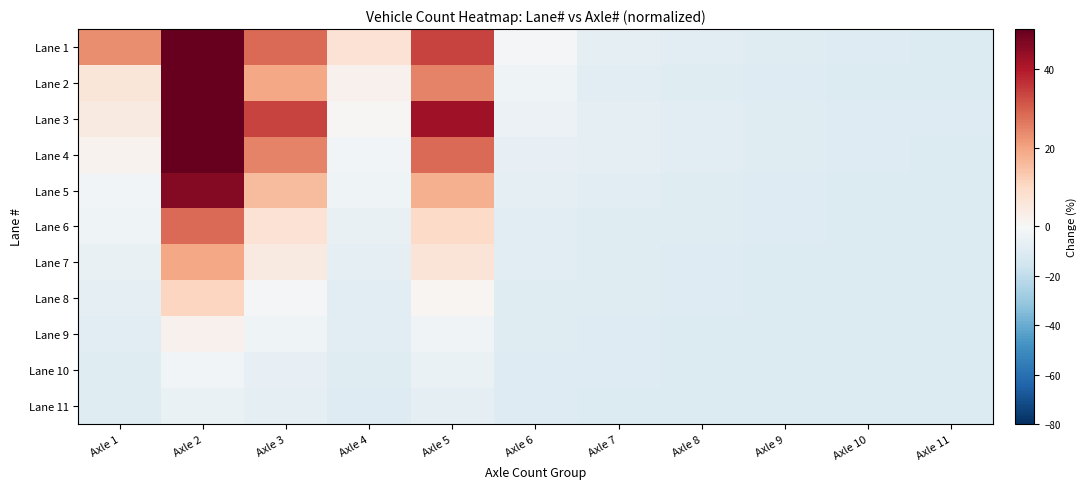

Reading right to left, what are all the values shown in this chart?

Lane 1: Axle 11=-10.7	Axle 10=-10.3	Axle 9=-9.9	Axle 8=-9.1	Axle 7=-7.5	Axle 6=-1.5	Axle 5=33.8	Axle 4=7.2	Axle 3=28.2	Axle 2=113.1	Axle 1=23.1
Lane 2: Axle 11=-10.7	Axle 10=-10.7	Axle 9=-10.3	Axle 8=-9.5	Axle 7=-8.3	Axle 6=-3.5	Axle 5=24.6	Axle 4=2.0	Axle 3=19.5	Axle 2=67.9	Axle 1=6.0
Lane 3: Axle 11=-10.3	Axle 10=-10.3	Axle 9=-9.5	Axle 8=-8.7	Axle 7=-7.1	Axle 6=-4.7	Axle 5=42.5	Axle 4=0.5	Axle 3=33.8	Axle 2=86.5	Axle 1=4.4
Lane 4: Axle 11=-10.7	Axle 10=-10.3	Axle 9=-9.9	Axle 8=-9.1	Axle 7=-7.9	Axle 6=-6.3	Axle 5=28.2	Axle 4=-2.3	Axle 3=24.6	Axle 2=63.5	Axle 1=1.6
Lane 5: Axle 11=-10.7	Axle 10=-10.7	Axle 9=-10.3	Axle 8=-9.5	Axle 7=-8.7	Axle 6=-7.5	Axle 5=17.9	Axle 4=-3.5	Axle 3=15.9	Axle 2=46.1	Axle 1=-1.9
Lane 6: Axle 11=-10.7	Axle 10=-10.7	Axle 9=-10.3	Axle 8=-9.9	Axle 7=-9.5	Axle 6=-8.7	Axle 5=9.6	Axle 4=-5.9	Axle 3=7.2	Axle 2=28.2	Axle 1=-3.5
Lane 7: Axle 11=-10.7	Axle 10=-10.7	Axle 9=-10.7	Axle 8=-10.3	Axle 7=-9.9	Axle 6=-9.1	Axle 5=6.4	Axle 4=-7.1	Axle 3=4.4	Axle 2=19.5	Axle 1=-5.9
Lane 8: Axle 11=-10.7	Axle 10=-10.7	Axle 9=-10.7	Axle 8=-10.3	Axle 7=-9.9	Axle 6=-9.5	Axle 5=0.8	Axle 4=-8.3	Axle 3=-0.7	Axle 2=10.8	Axle 1=-7.5
Lane 9: Axle 11=-10.7	Axle 10=-10.7	Axle 9=-10.7	Axle 8=-10.7	Axle 7=-10.3	Axle 6=-9.9	Axle 5=-3.1	Axle 4=-9.1	Axle 3=-3.5	Axle 2=2.0	Axle 1=-8.7
Lane 10: Axle 11=-10.7	Axle 10=-10.7	Axle 9=-10.7	Axle 8=-10.7	Axle 7=-10.3	Axle 6=-10.3	Axle 5=-5.5	Axle 4=-9.9	Axle 3=-6.3	Axle 2=-2.3	Axle 1=-9.5
Lane 11: Axle 11=-10.7	Axle 10=-10.7	Axle 9=-10.7	Axle 8=-10.7	Axle 7=-10.7	Axle 6=-10.3	Axle 5=-7.5	Axle 4=-10.3	Axle 3=-7.9	Axle 2=-5.1	Axle 1=-9.9